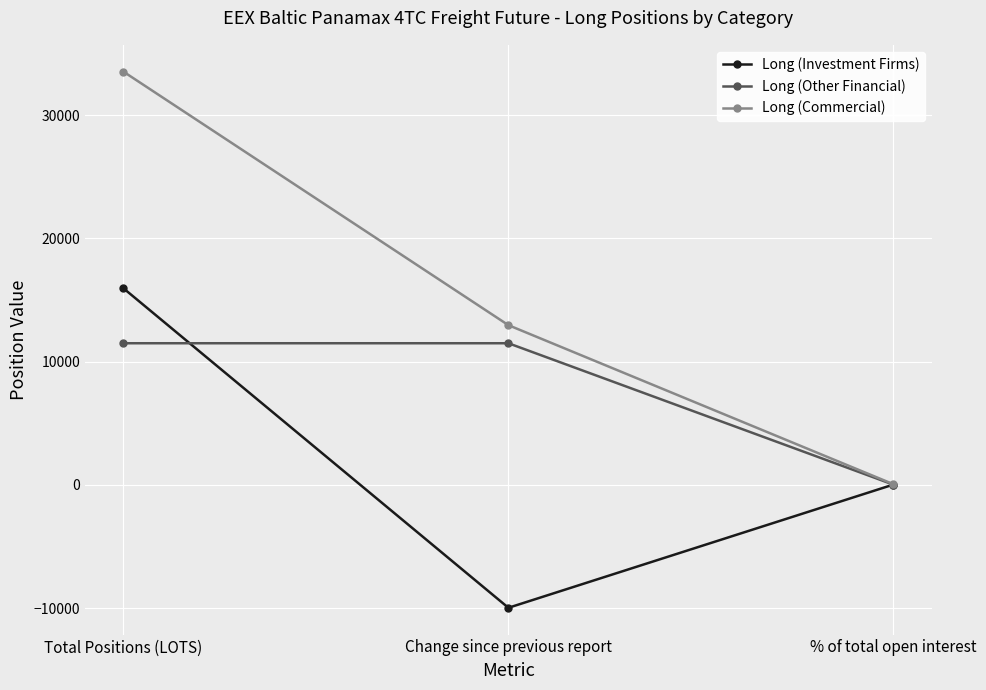

Which series changed the most between Total Positions (LOTS) and Change since previous report?

Long (Investment Firms)